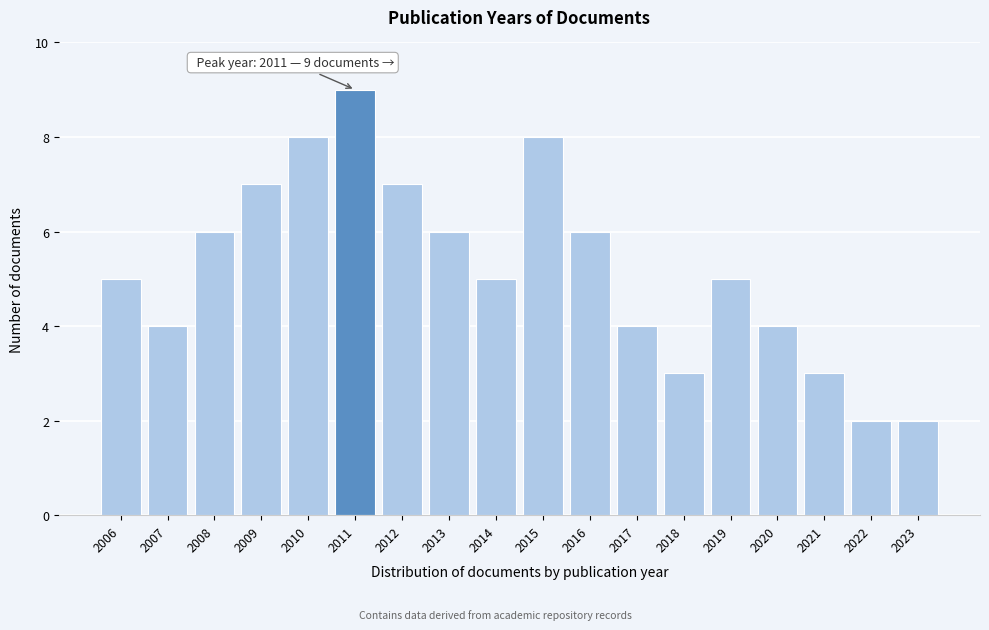

Reading right to left, transcribe all the data shown in this chart.

2023=2	2022=2	2021=3	2020=4	2019=5	2018=3	2017=4	2016=6	2015=8	2014=5	2013=6	2012=7	2011=9	2010=8	2009=7	2008=6	2007=4	2006=5